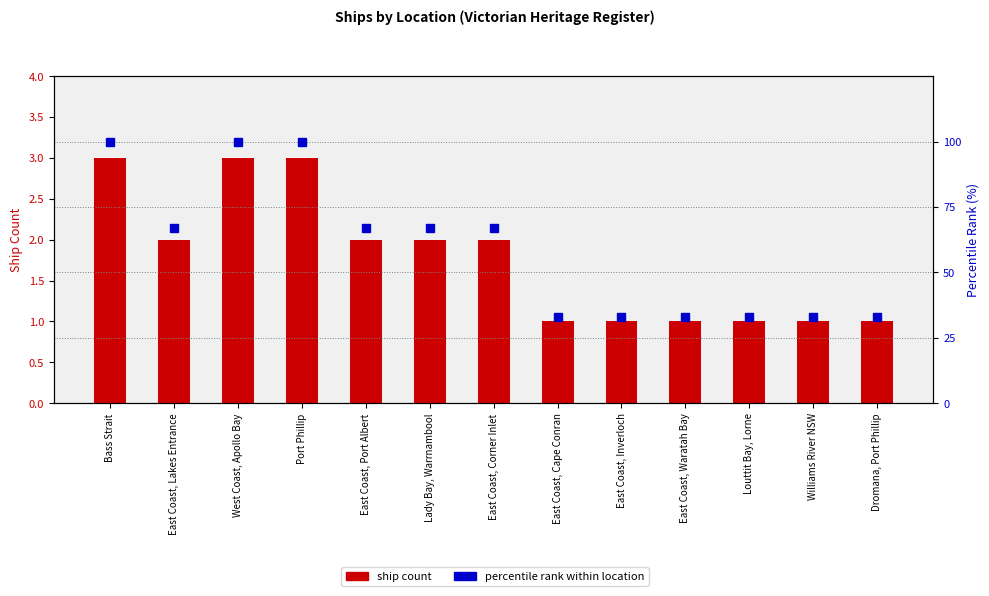

Count the Ship Count values in the range 1 to 2.

10